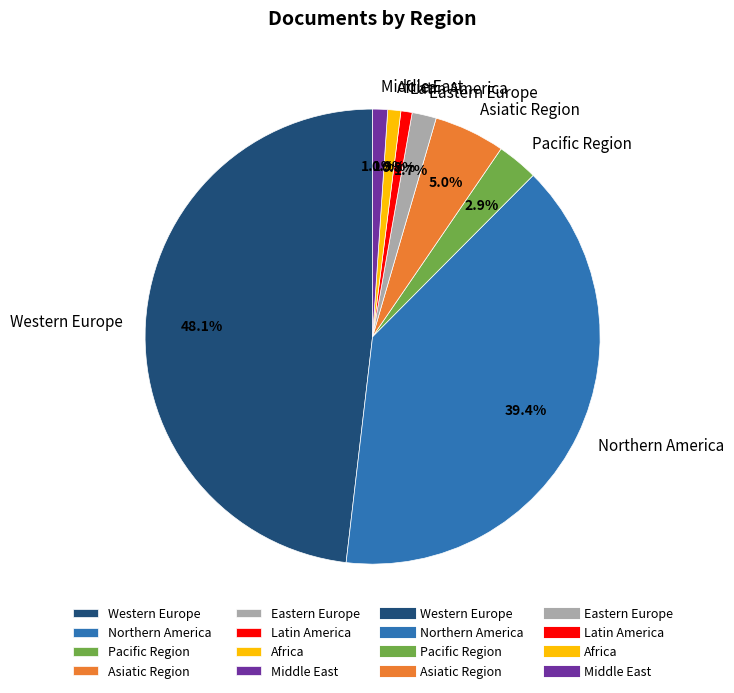

Which category has the biggest portion of the pie?

Western Europe